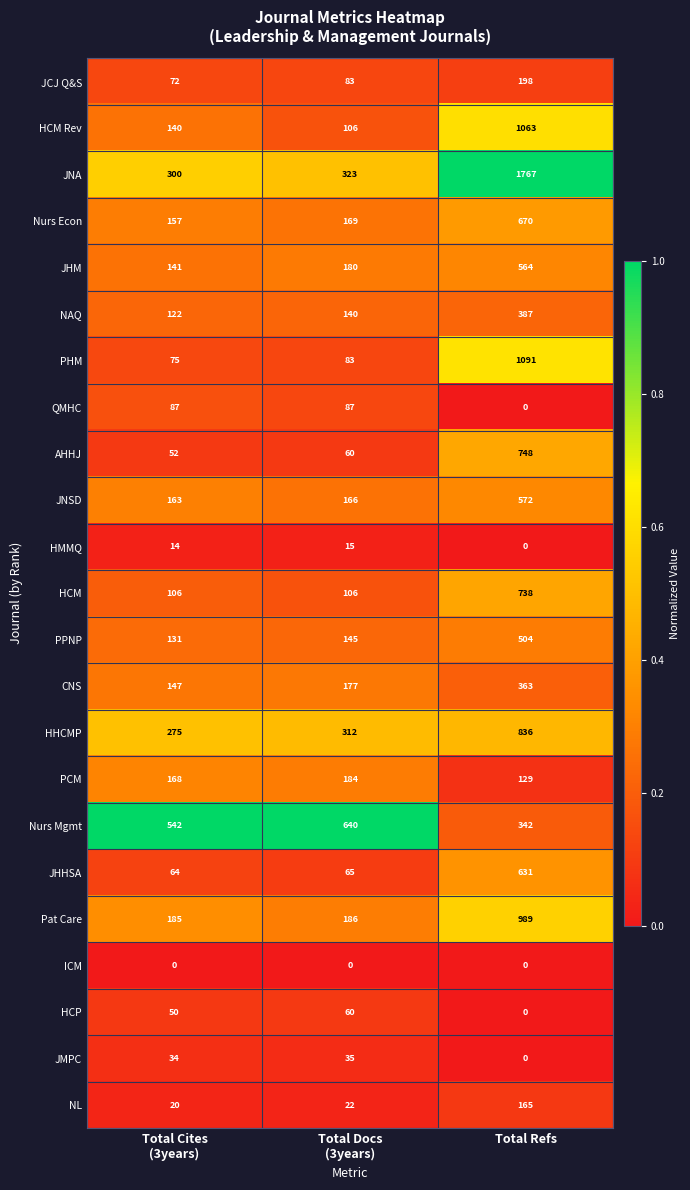

The PHM series shows 1091 at Total Refs. True or false?

True